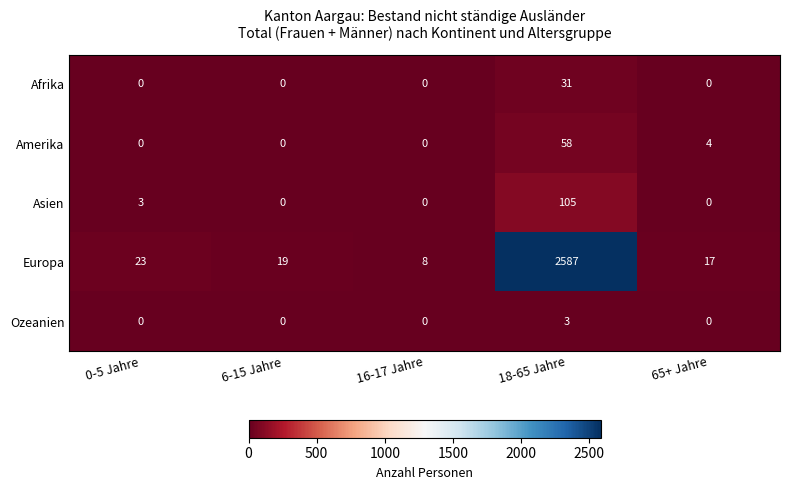

Rank the series by their maximum value, from lowest to highest.

Ozeanien, Afrika, Amerika, Asien, Europa